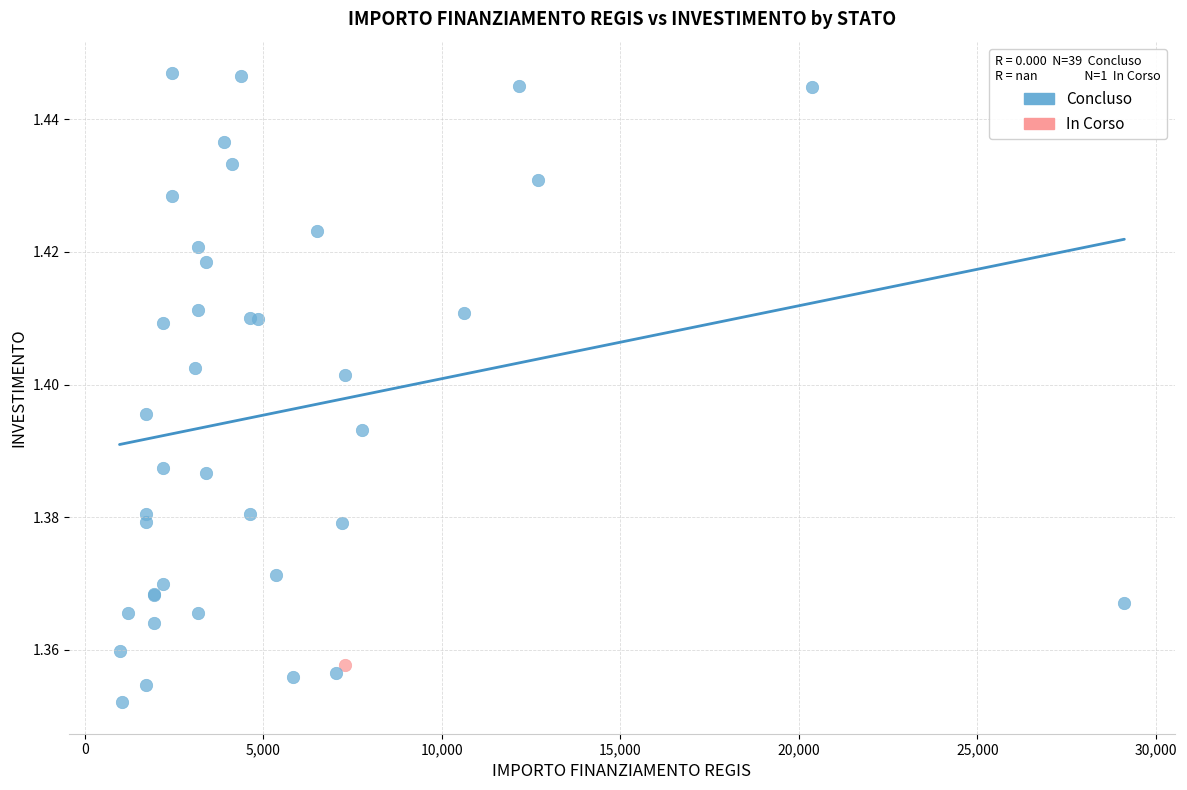

What are all the series names shown in the legend?

Concluso, In Corso